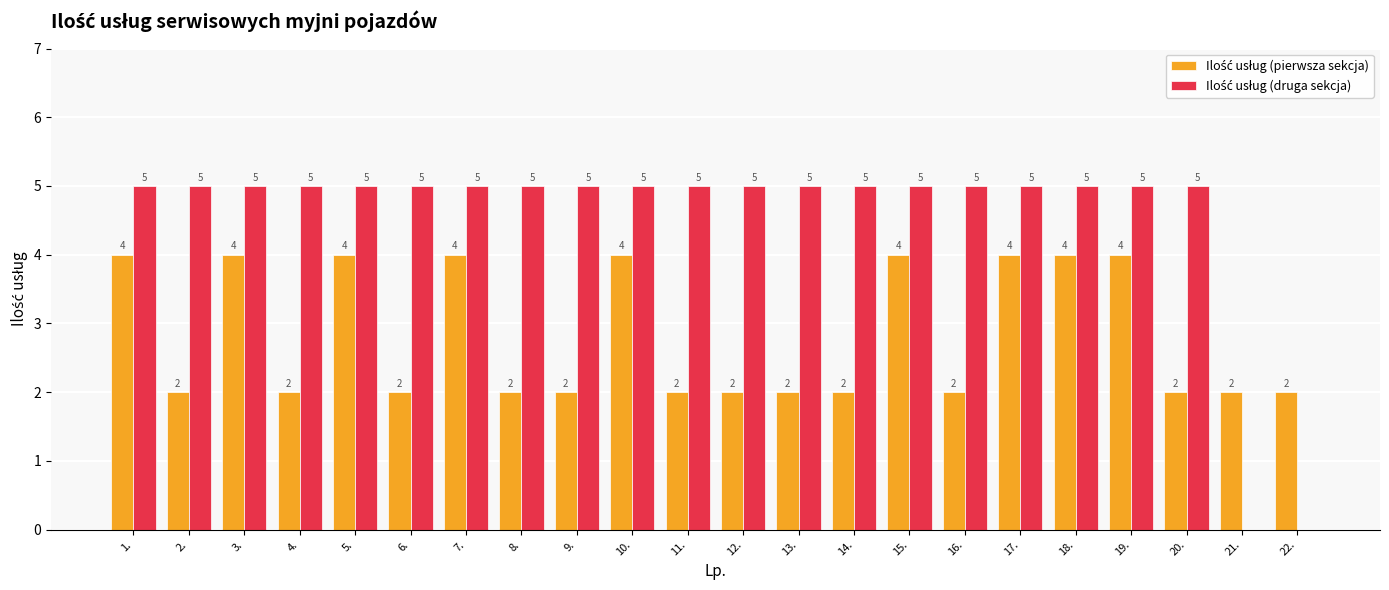

What is the total value across all series at 6.?

7